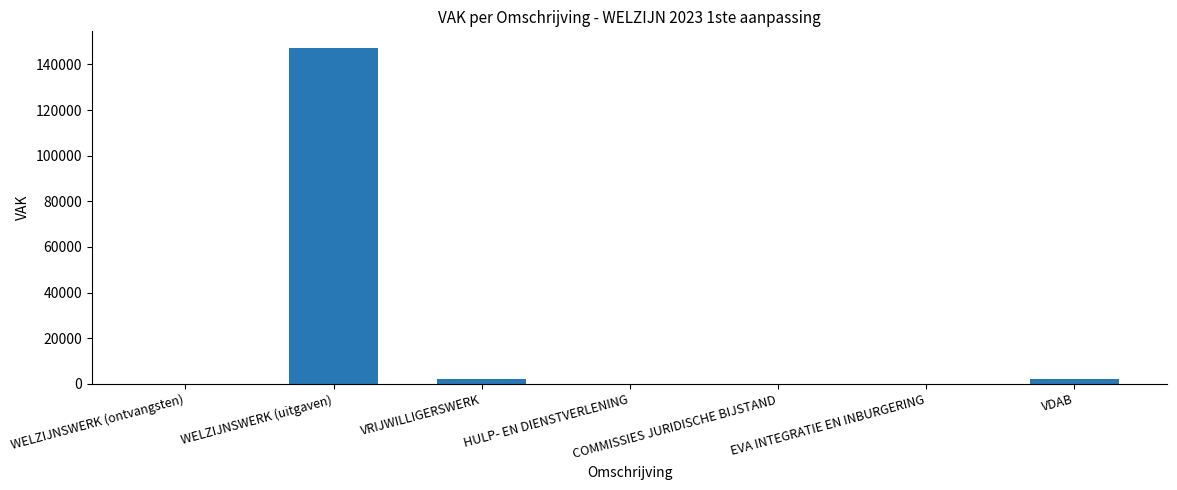

What is the sum of the values at EVA INTEGRATIE EN INBURGERING and WELZIJNSWERK (uitgaven)?

147158